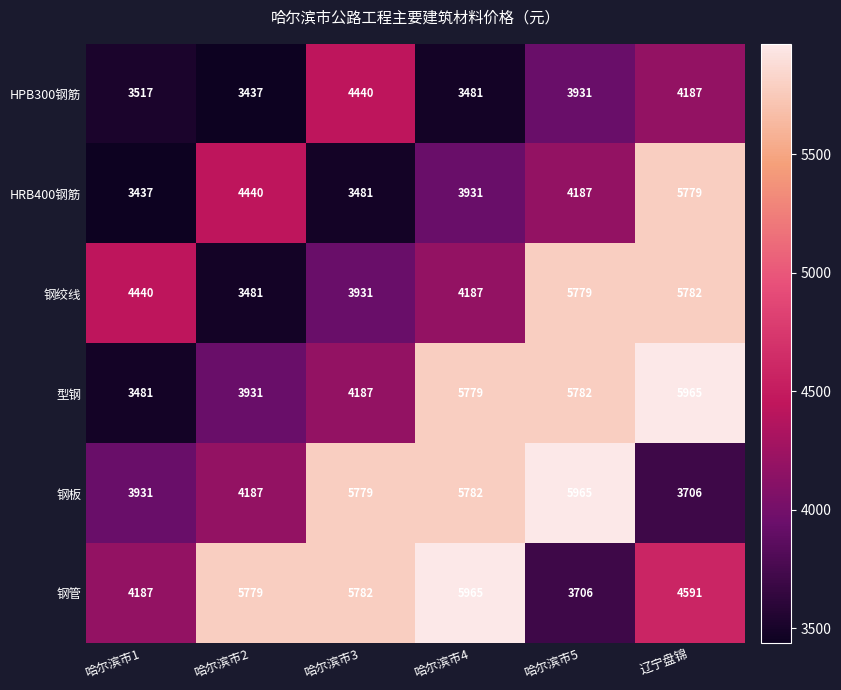

At which category is the sum across all series the highest?

辽宁盘锦